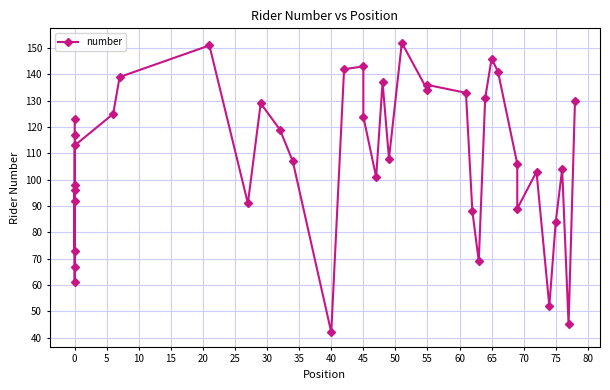

What is the change in value from 15 to 70?

+40